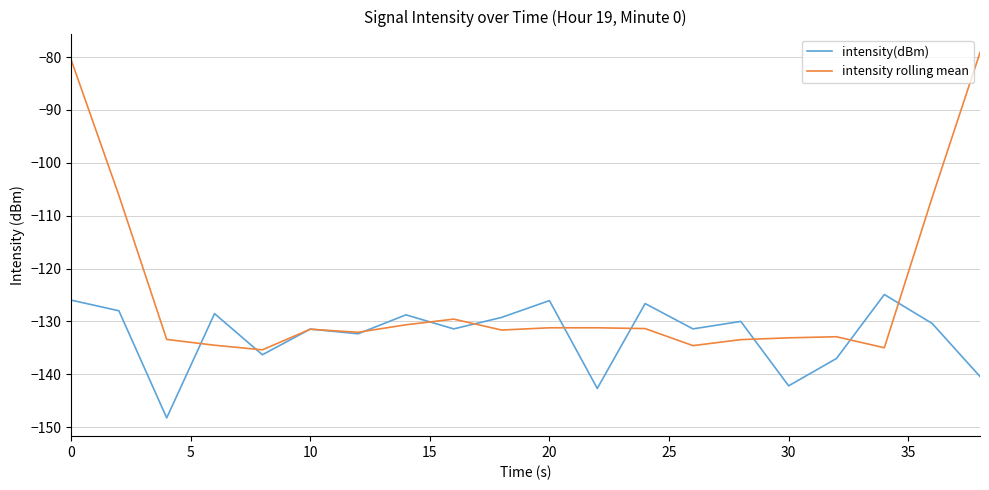

Does the chart display data point markers on the line(s)?

No